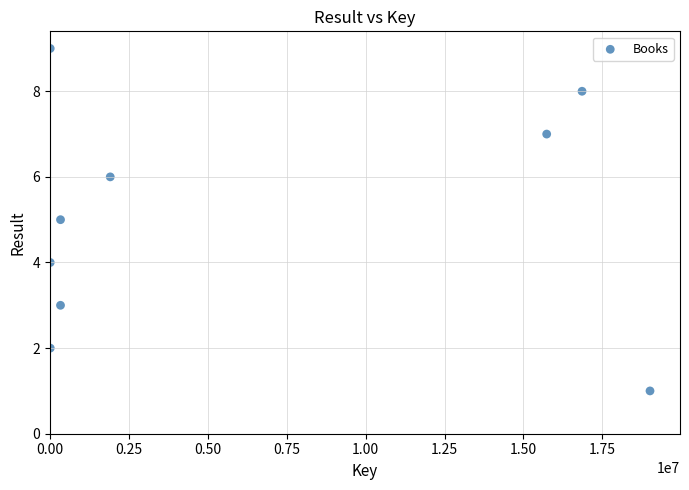

What is the range of Y values (max minus min)?

8